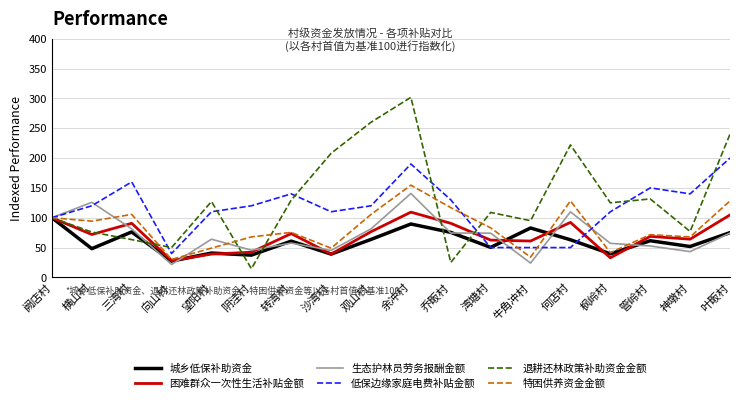

The value of 特困供养资金金额 at 牛角冲村 is 10.3. True or false?

False